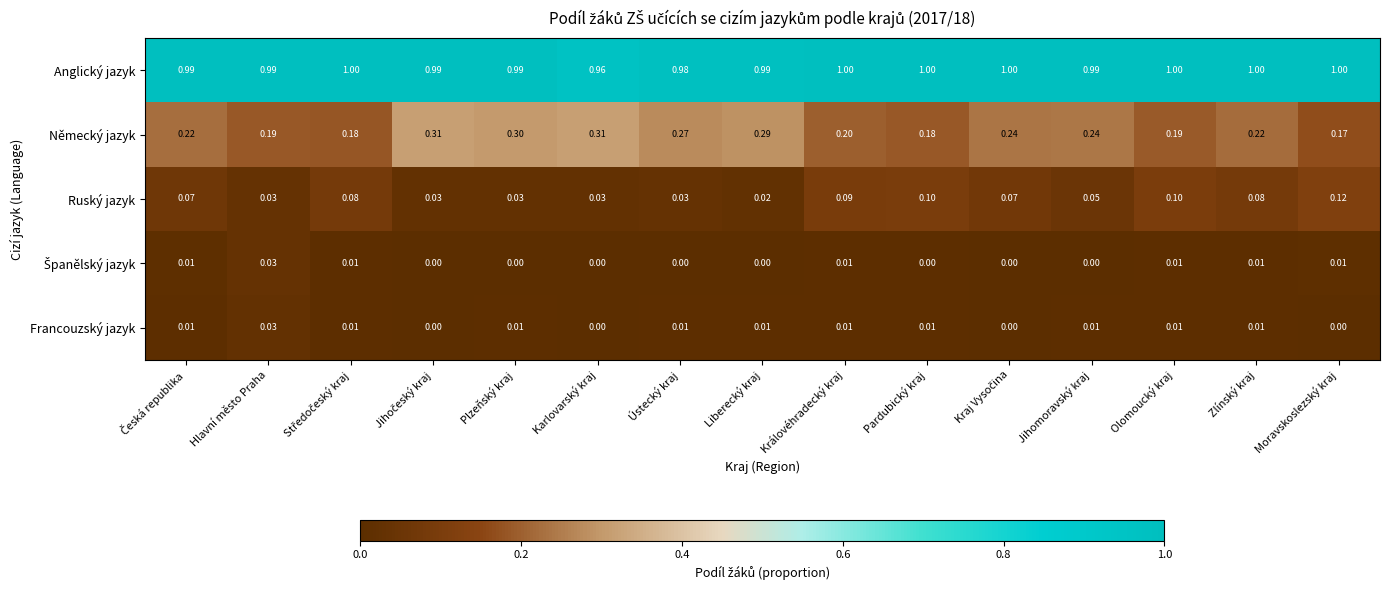

At which label is Ruský jazyk closest to 0?

Liberecký kraj